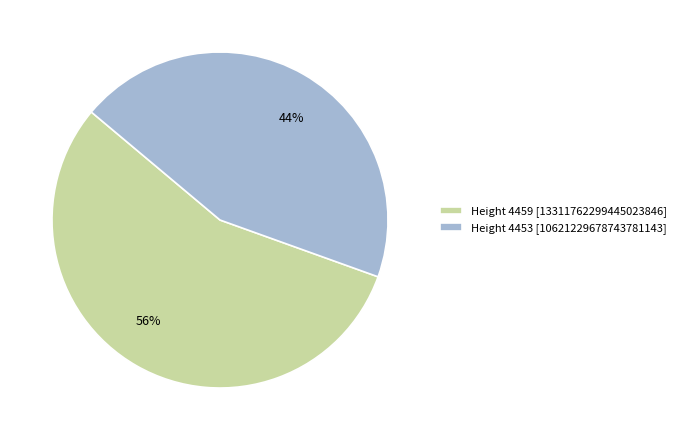

Does any single category account for the majority?

Yes